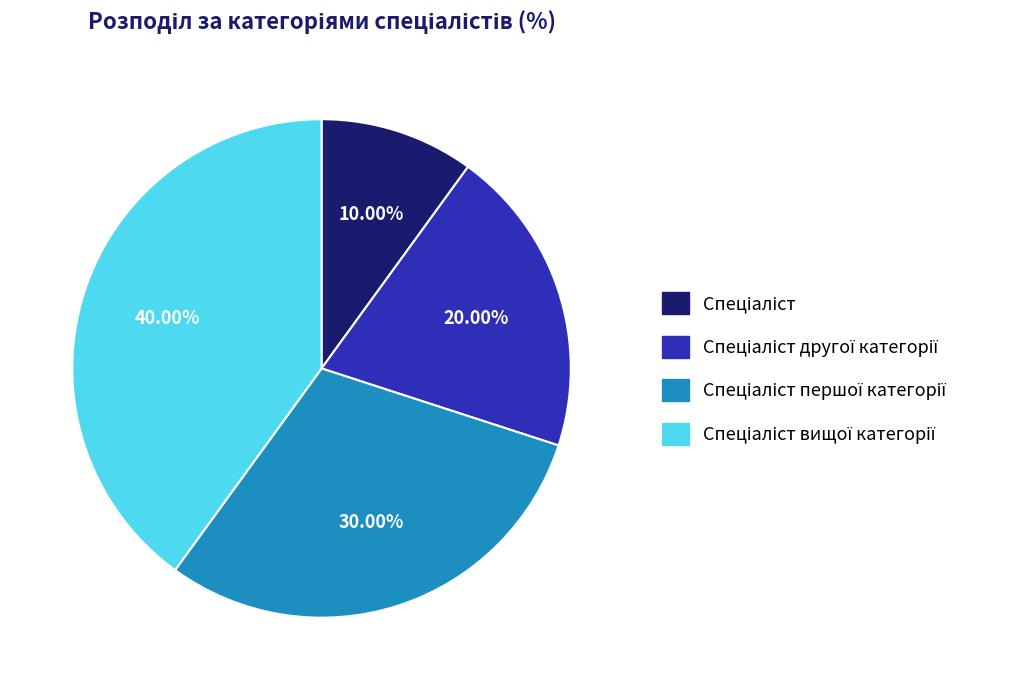

Is there a majority slice in this chart?

No